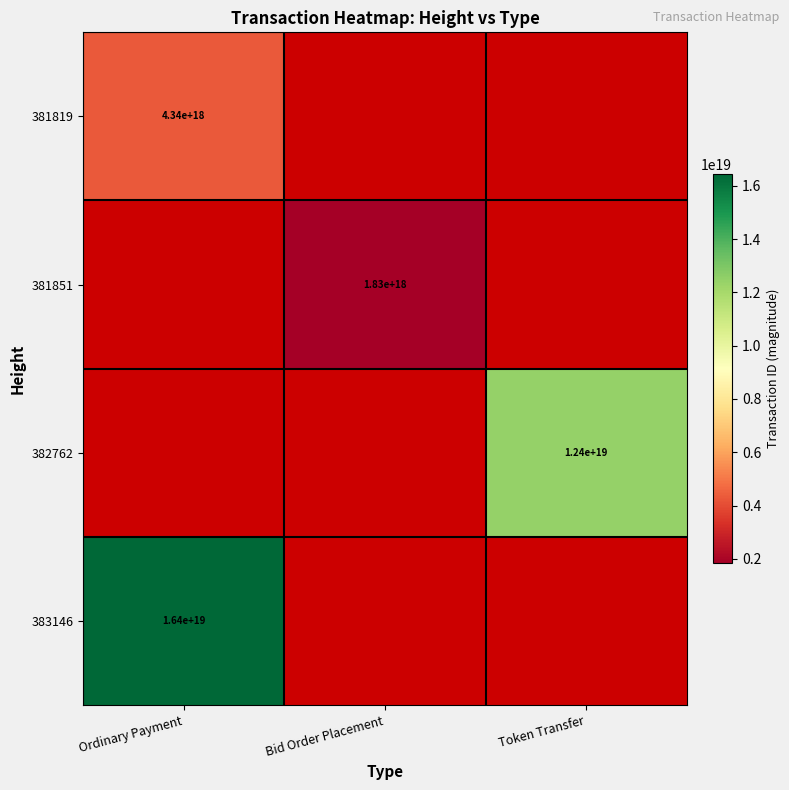

The value of 382762 at Token Transfer is 12400000000000000000. True or false?

True